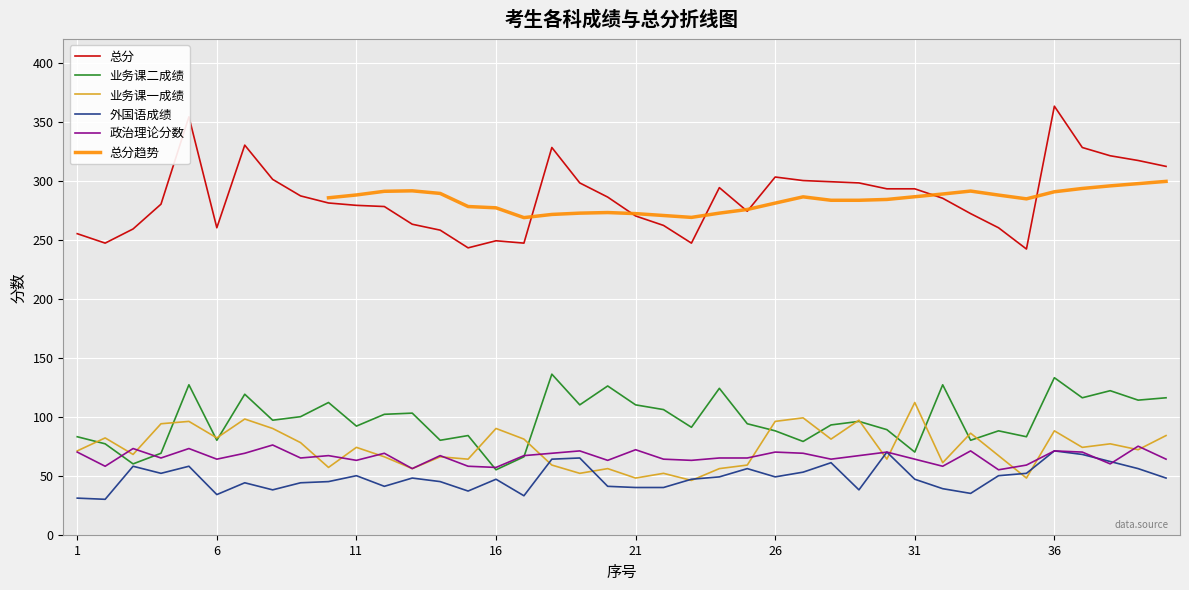

What is the average value of the 外国语成绩 series?

48